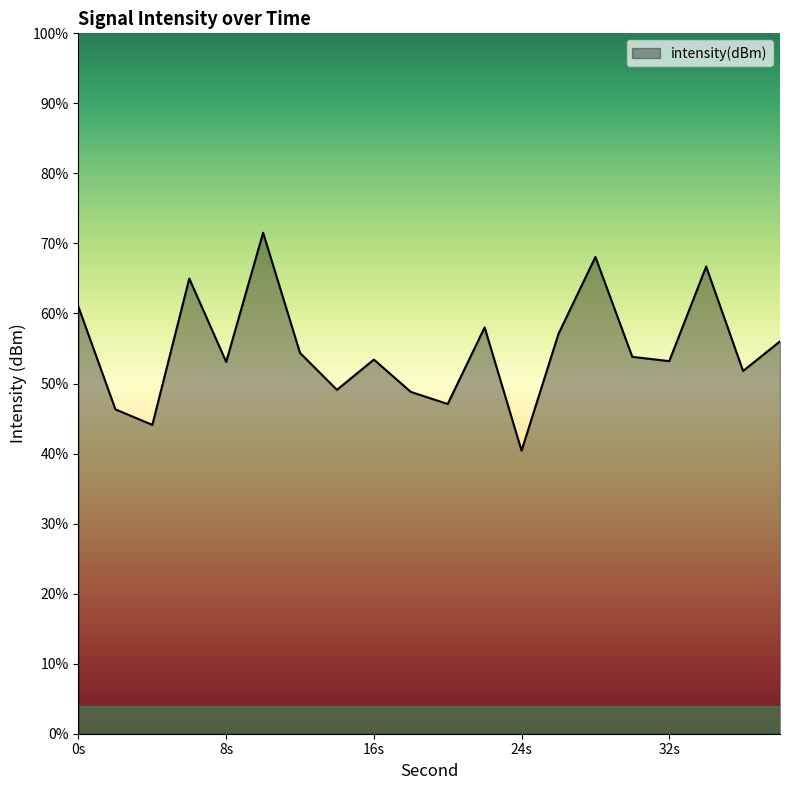

Reading left to right, transcribe all the data shown in this chart.

-129.5	-136.8	-138.0	-127.5	-133.5	-124.2	-132.8	-135.4	-133.3	-135.6	-136.5	-131.0	-139.8	-131.5	-126.0	-133.1	-133.4	-126.6	-134.1	-132.0